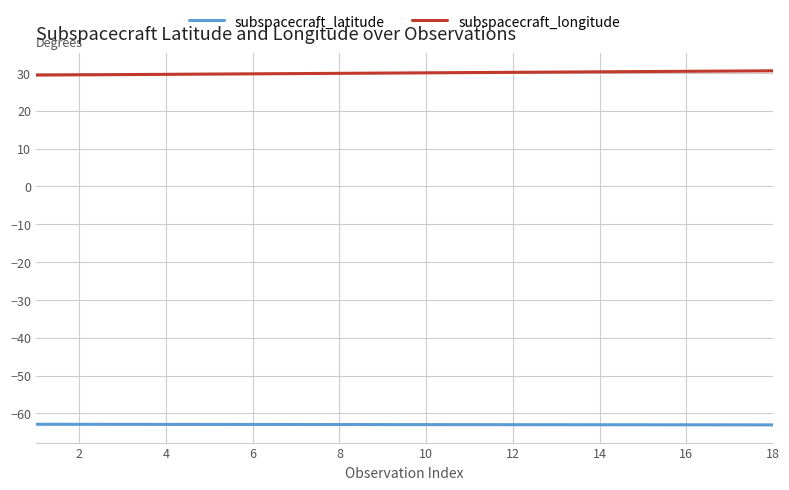

What is the maximum value shown in the chart?

30.6